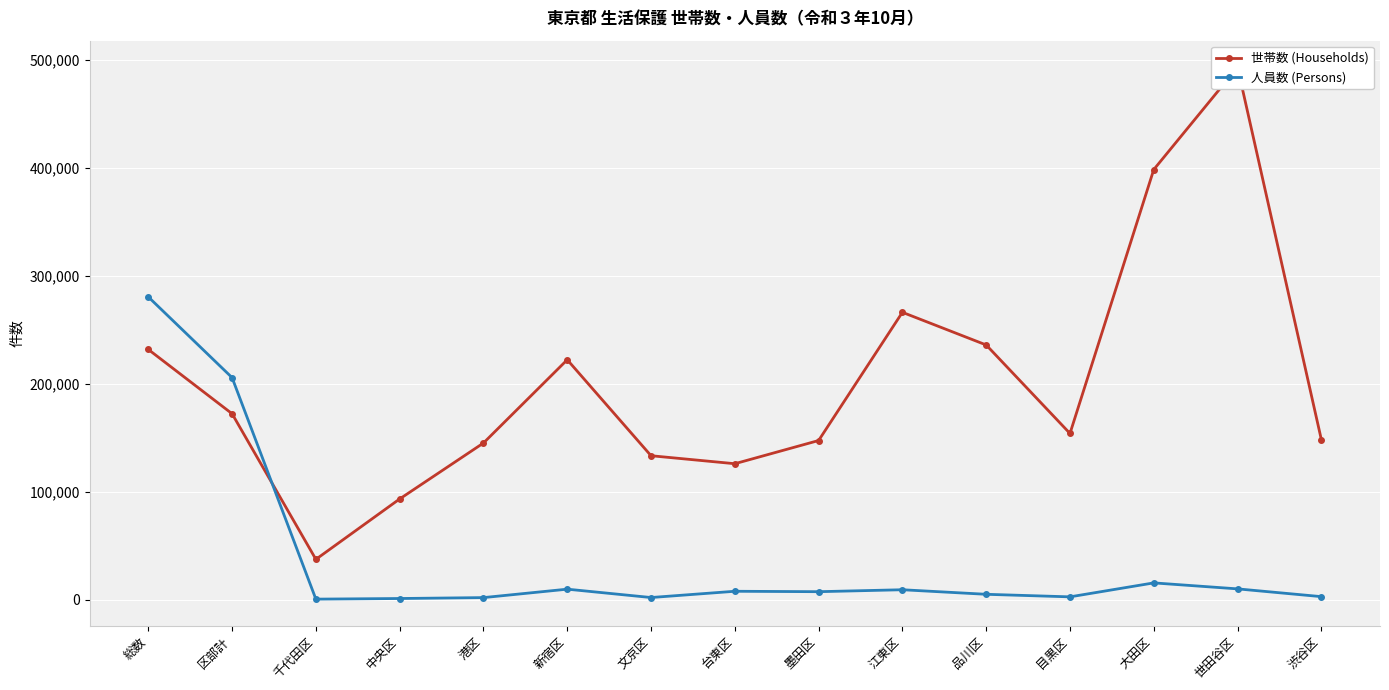

True or false: 世帯数 (Households) has more than 0 interior local peaks.

True